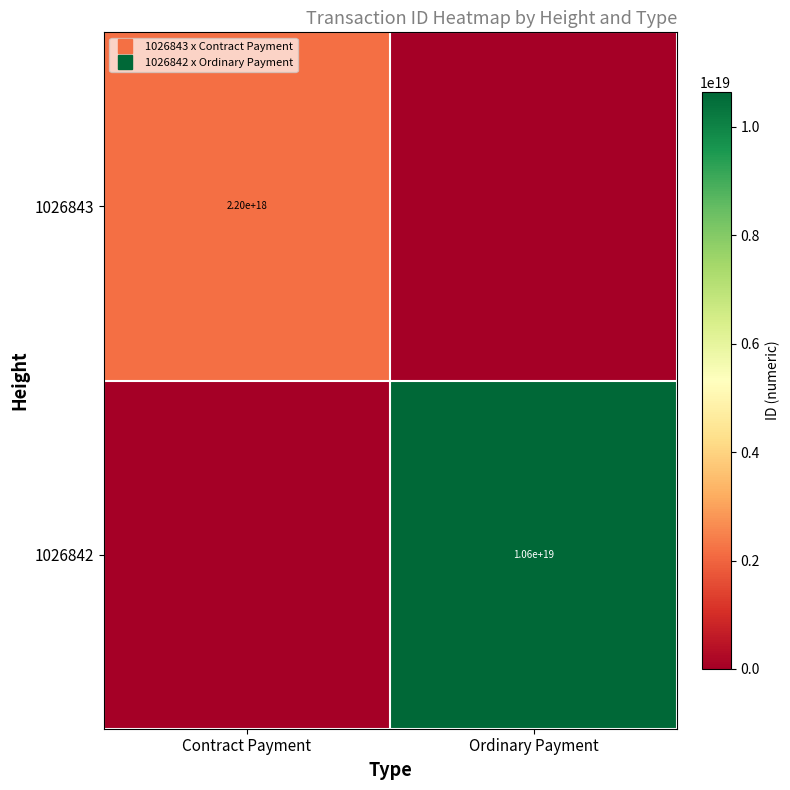

Which series has the widest spread of values?

1026842